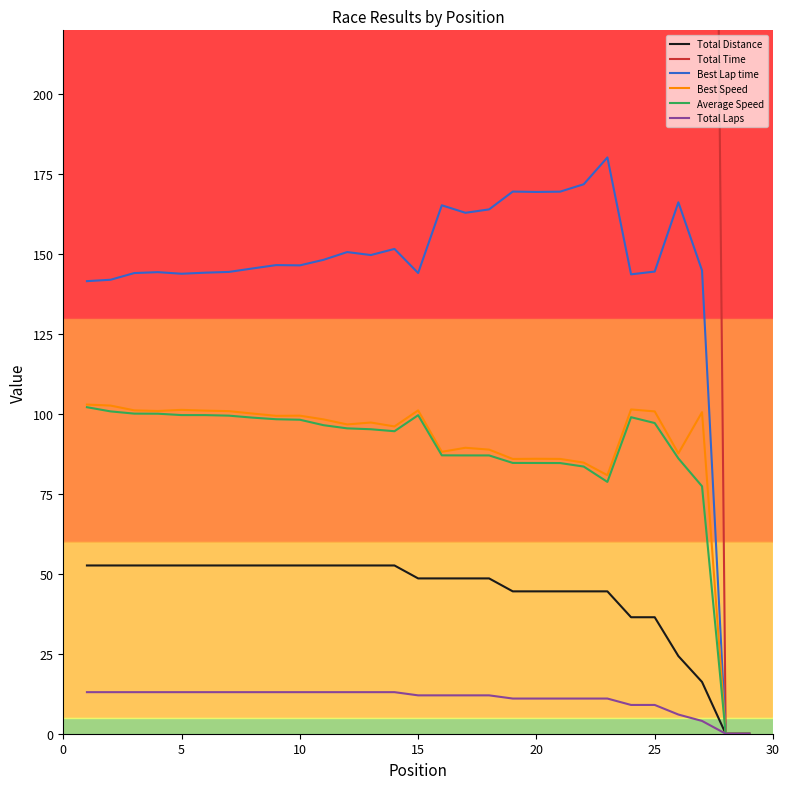

At how many categories does at least one series exceed 465?

27